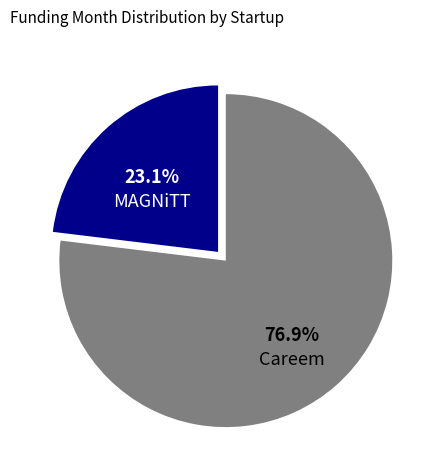

To the nearest percent, what is the average slice percentage?

50%